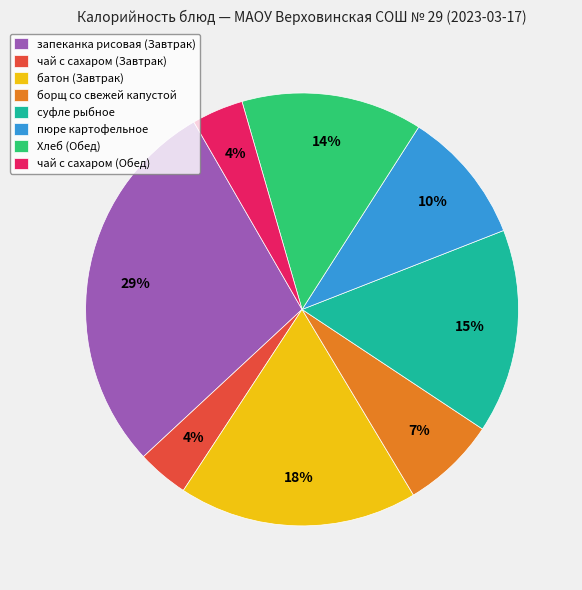

To the nearest percent, what percentage of the pie is чай с сахаром (Завтрак)?

4%